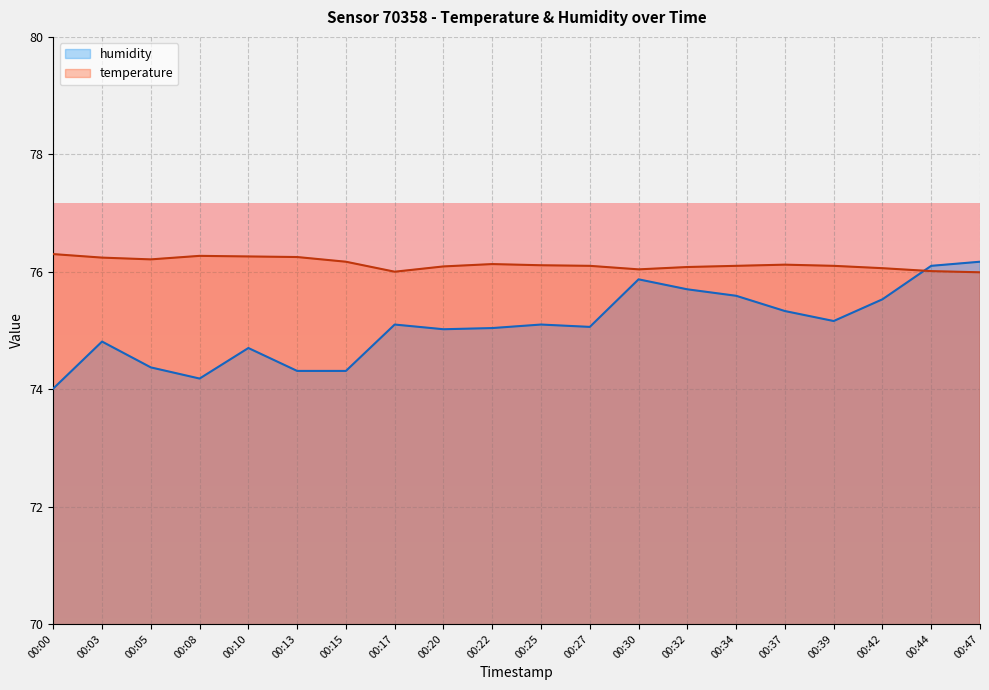

How many interior local peaks does the temperature series have?

3